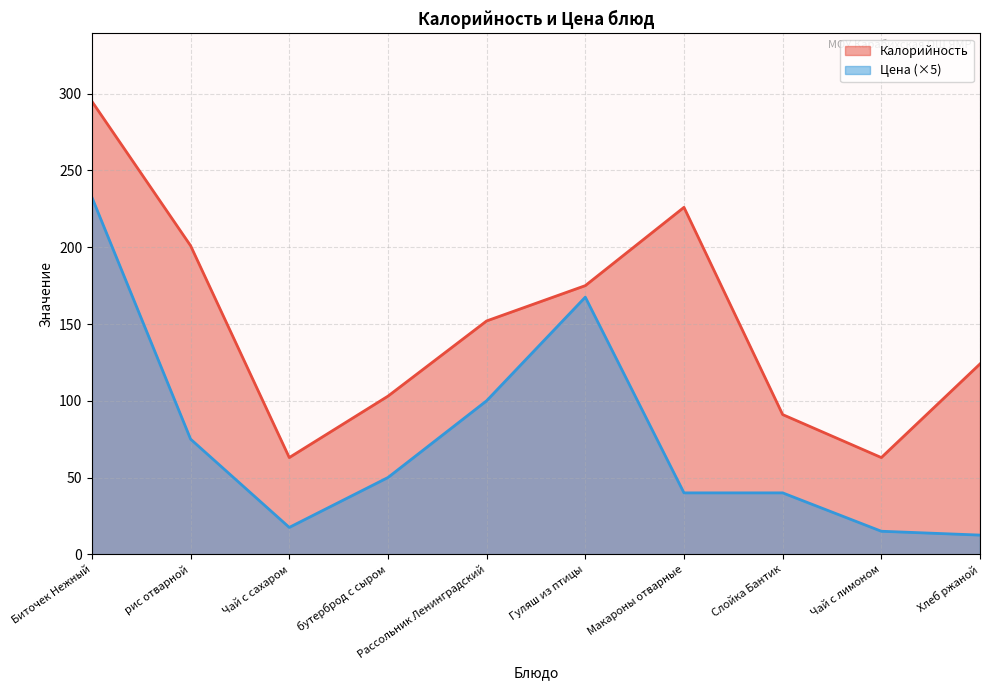

Rank the categories by Калорийность value from highest to lowest.

Биточек Нежный, Макароны отварные, рис отварной, Гуляш из птицы, Рассольник Ленинградский, Хлеб ржаной, бутерброд с сыром, Слойка Бантик, Чай с сахаром, Чай с лимоном